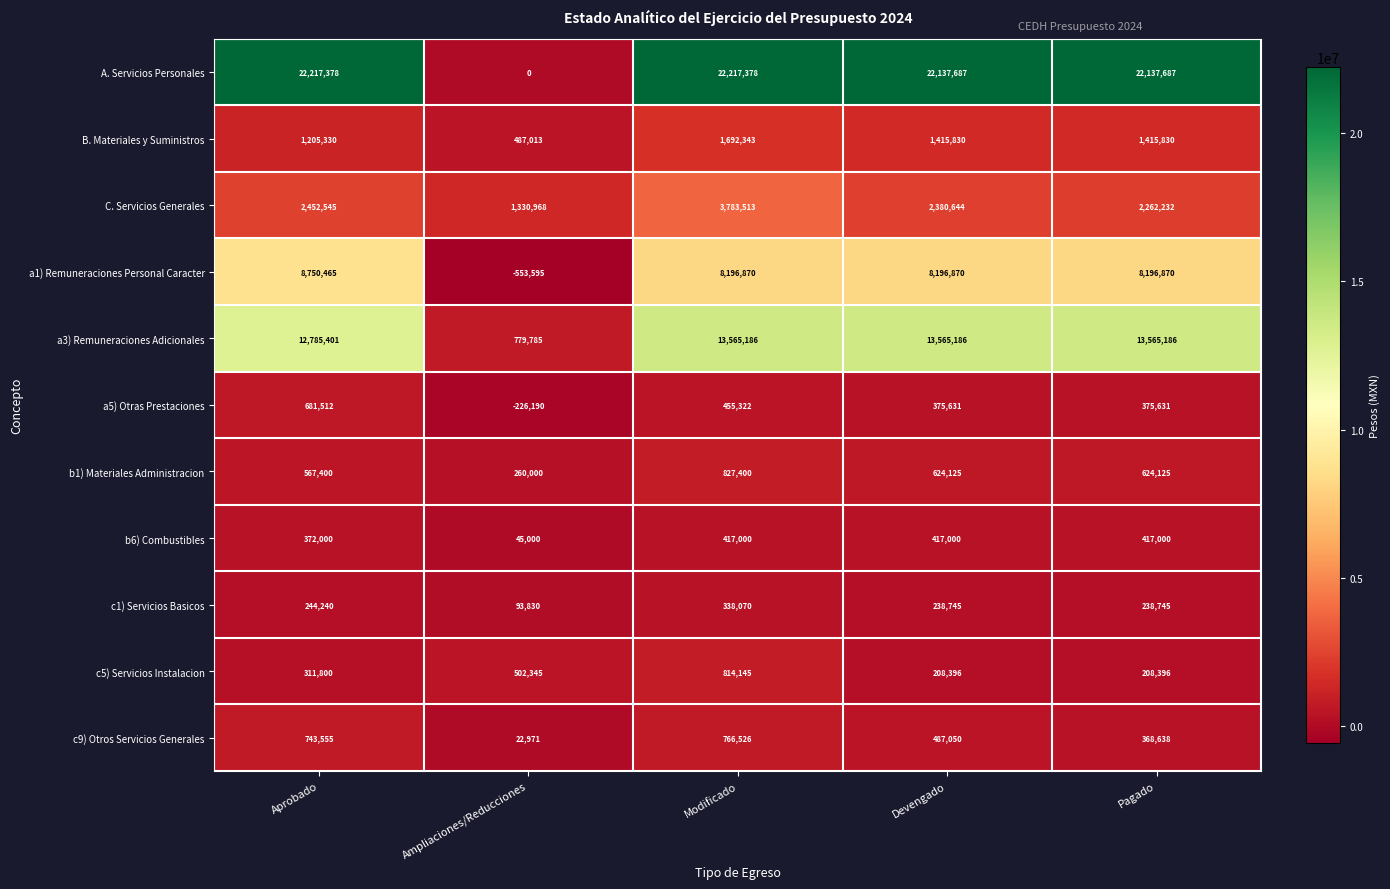

Which series has the largest total across all categories?

A. Servicios Personales